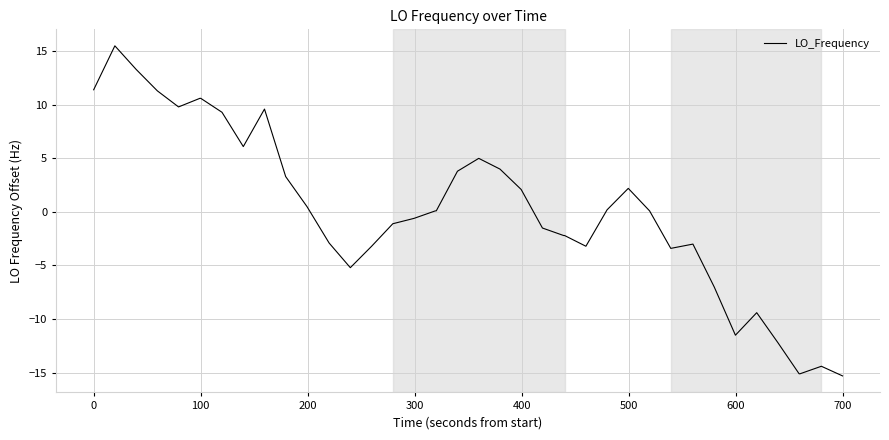

What is the greatest value displayed?

15.5